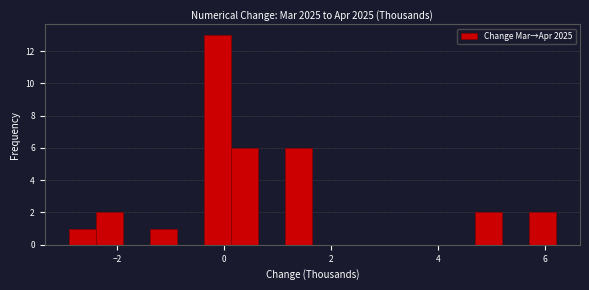

Around what value on the x-axis is the tallest bar? Give the approximate position of its centre, as read against the axis.

-0.2